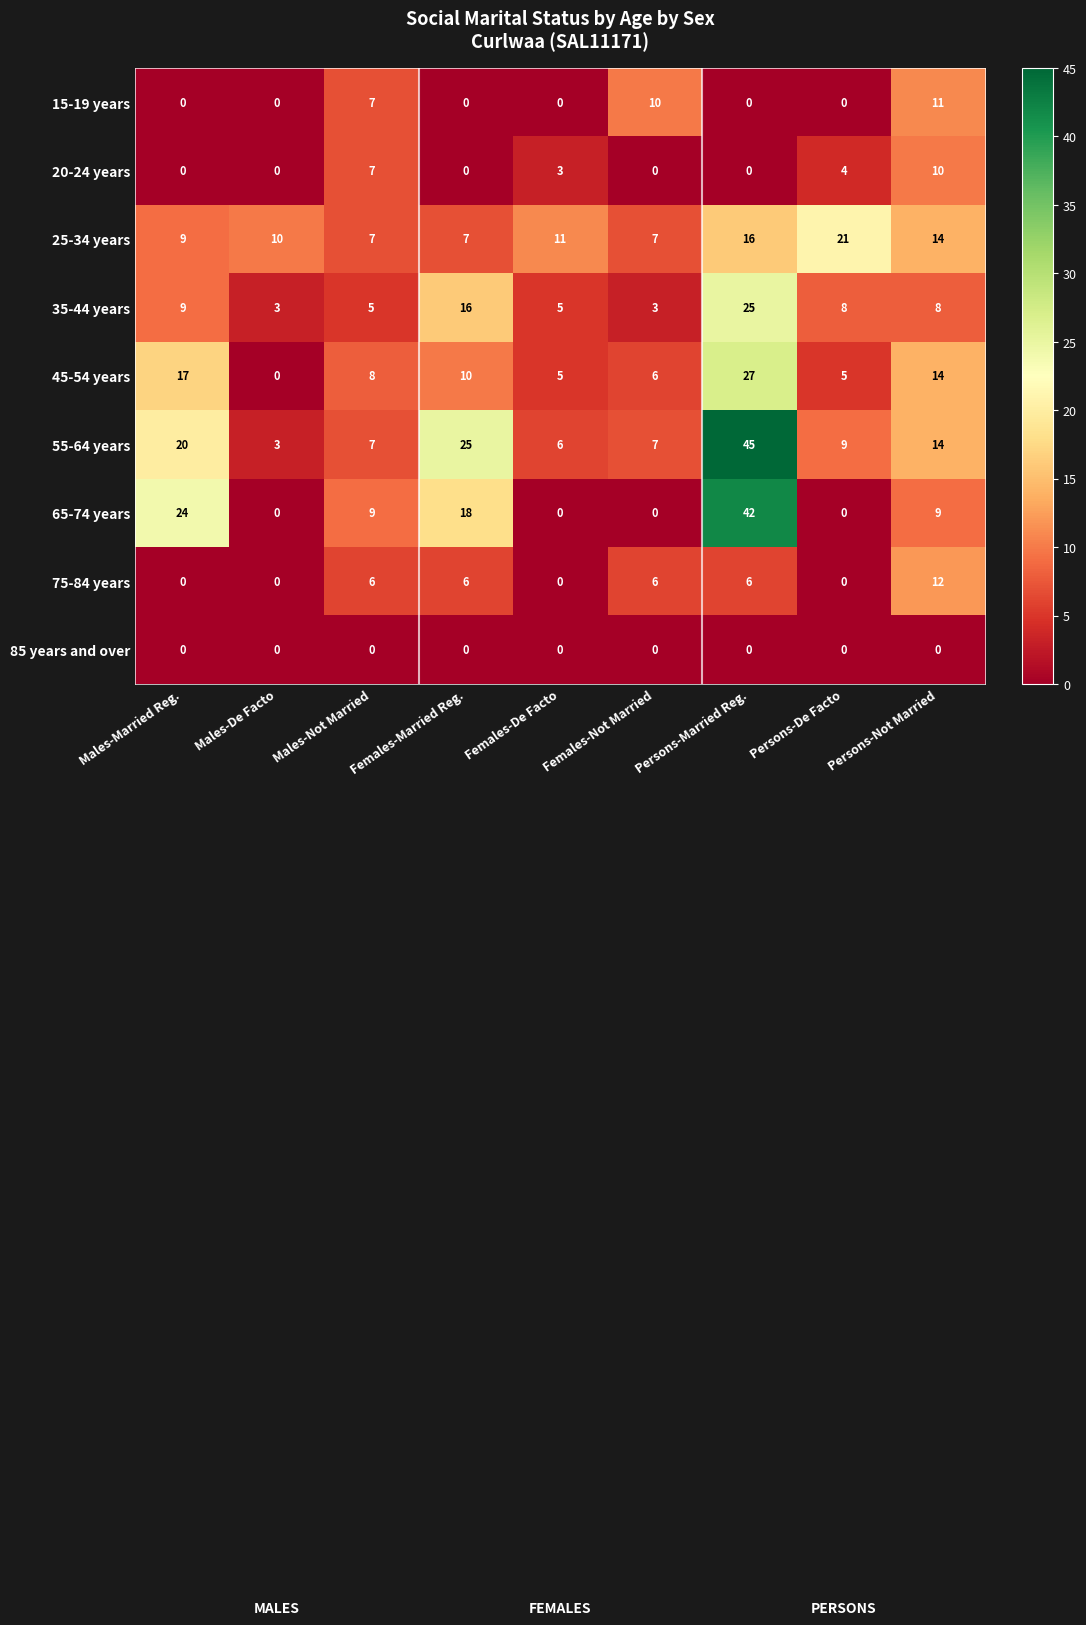

Which series changed the most between Males-Married Reg. and Males-Not Married?

65-74 years